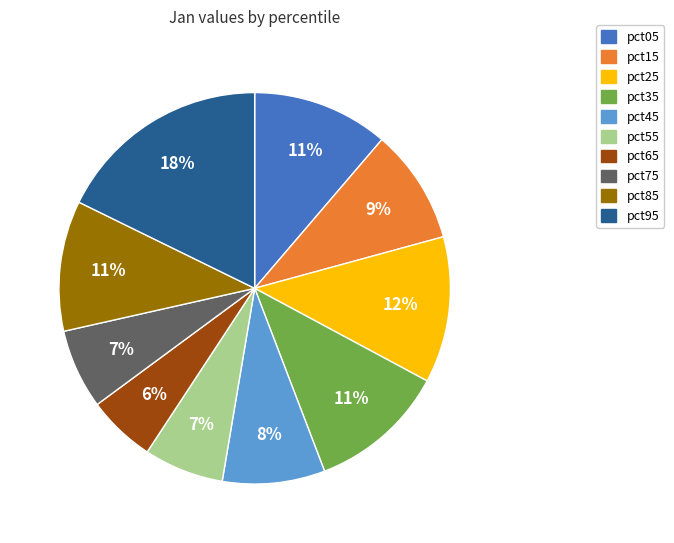

The pct95 slice represents 31% of the pie. True or false?

False